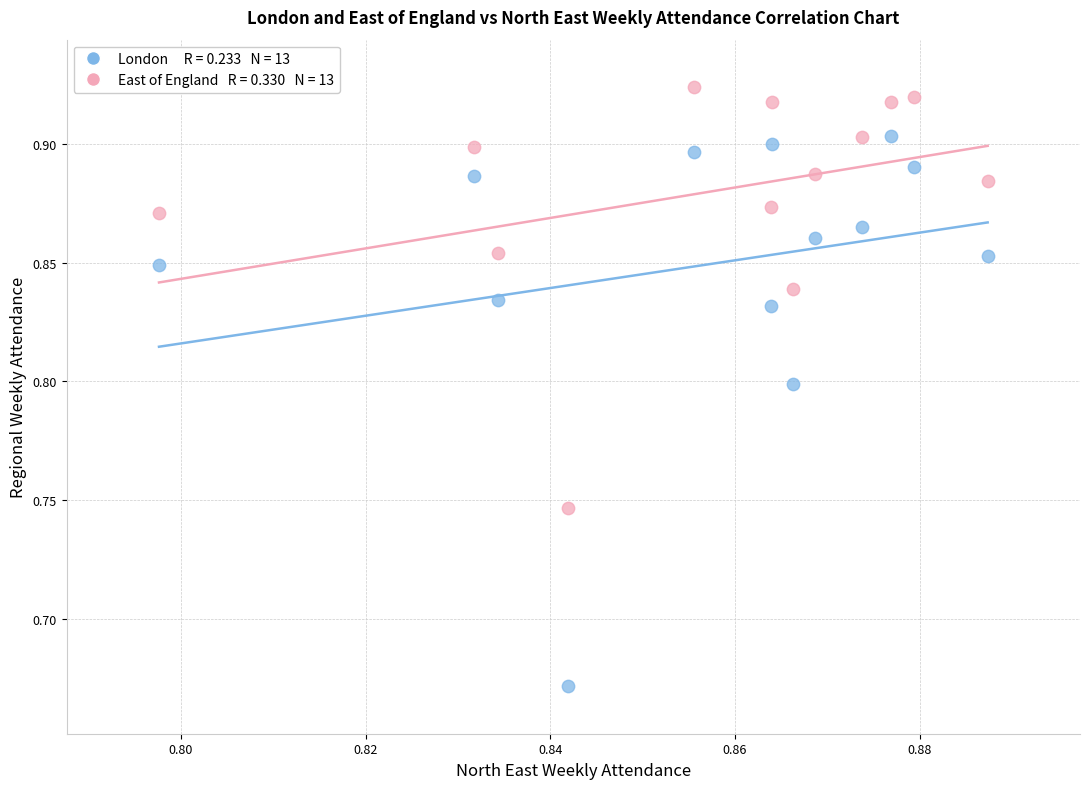

Across all data points, what is the range of Y values (max minus min)?

0.3